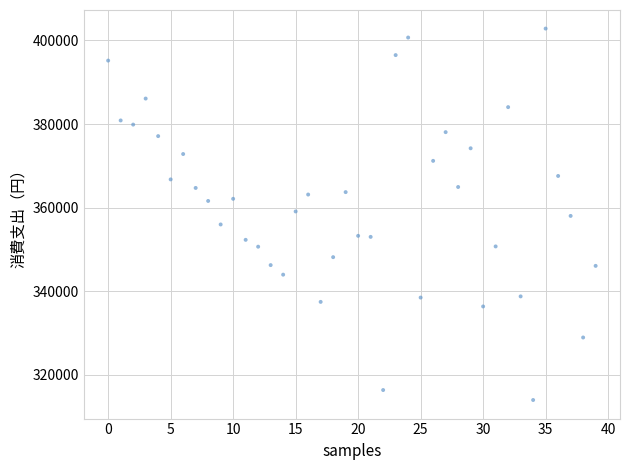

What is the range of Y values (max minus min)?

88872